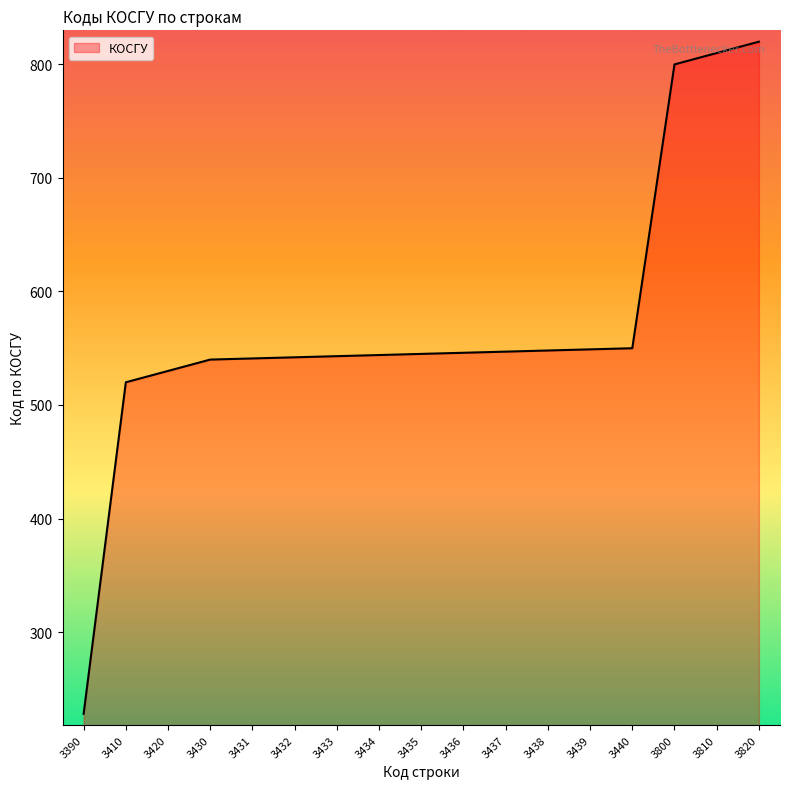

The chart shows a value of 263 at 3436. True or false?

False